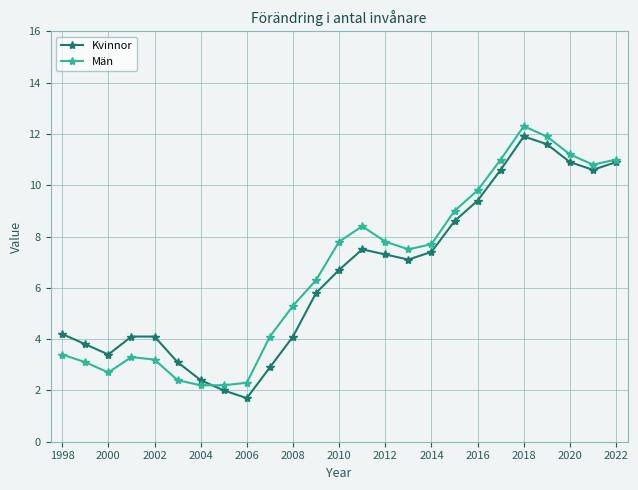

At how many categories does at least one series exceed 6?

14